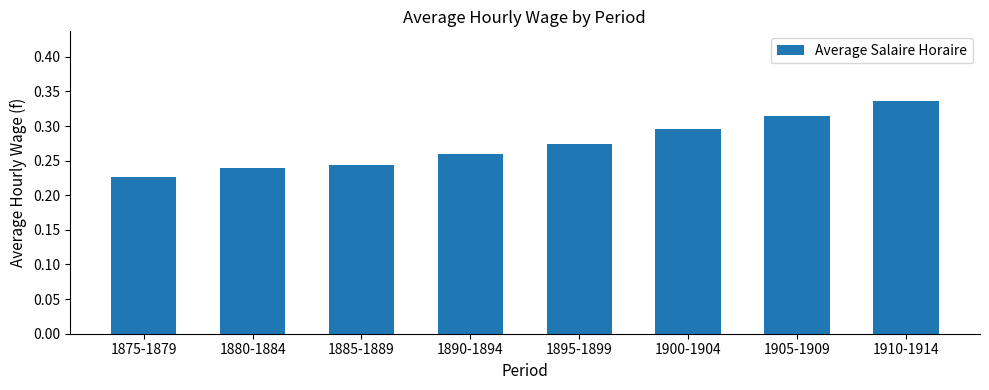

At which category does the chart reach its minimum across all series?

1875-1879